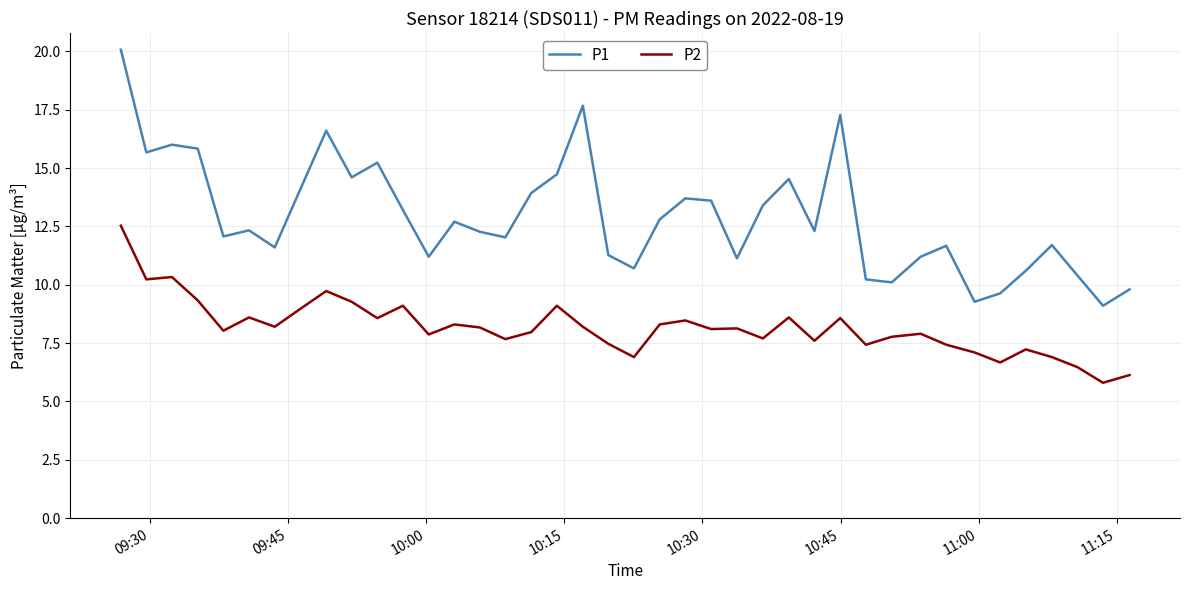

Rank the series by their average value, from lowest to highest.

P2, P1